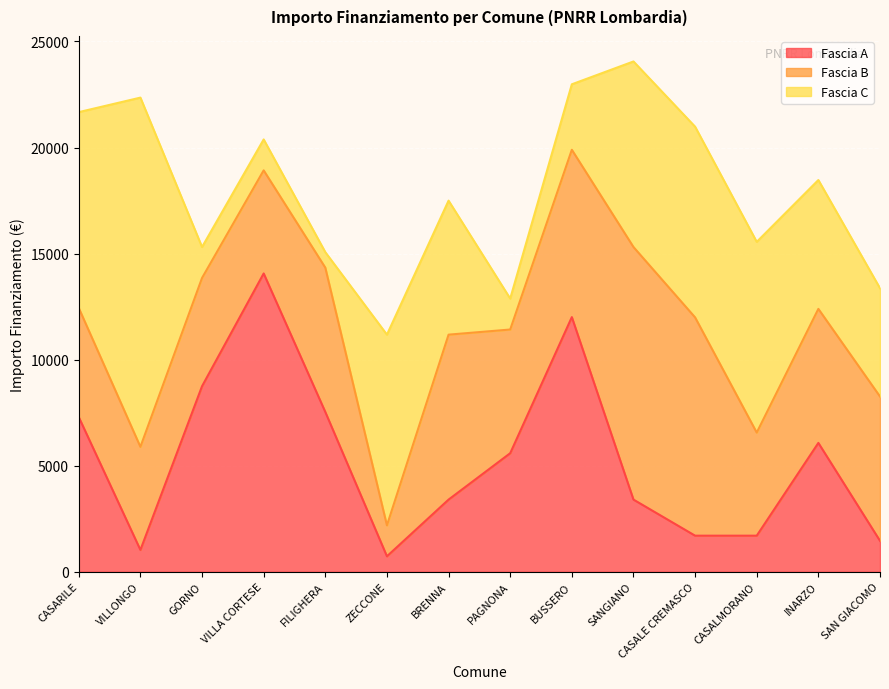

The Fascia A series shows 7290 at CASARILE. True or false?

True